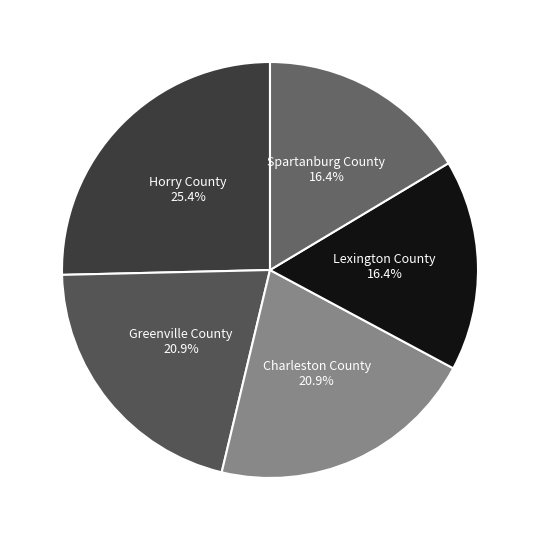

What portion of the pie excludes Spartanburg County?

83.6%